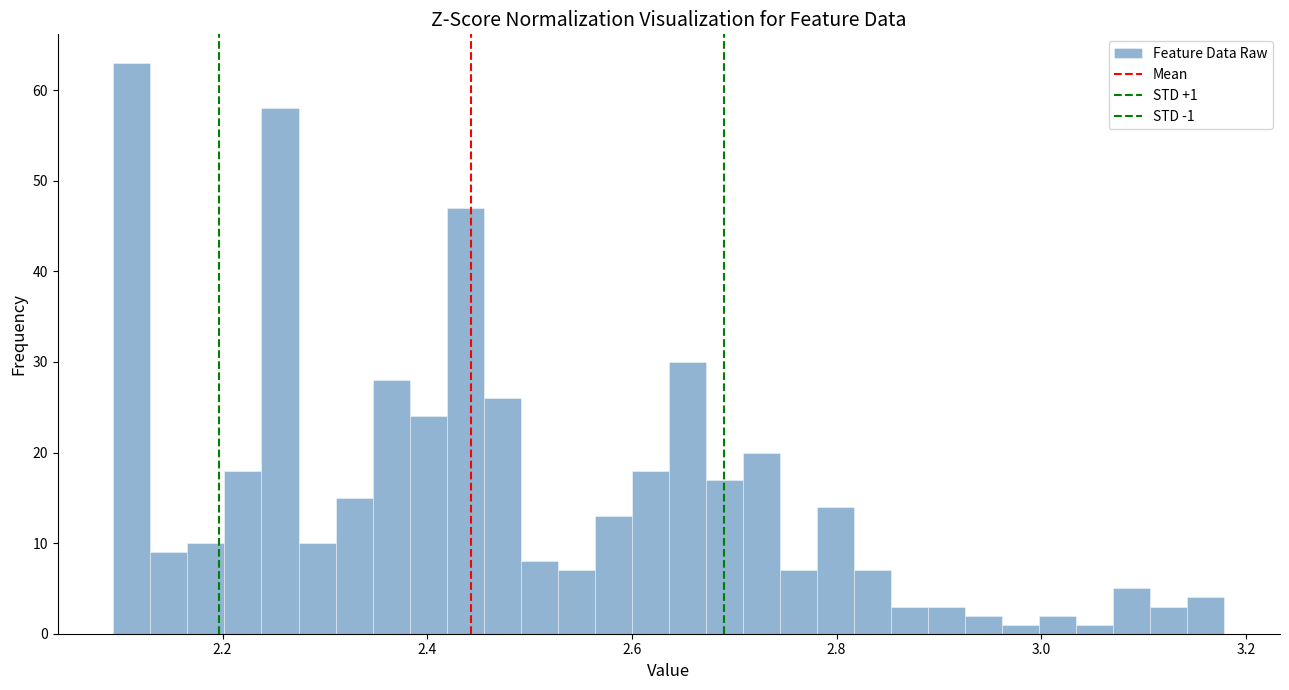

Read against the x-axis, roughly where is the centre of the tallest bar?

2.12